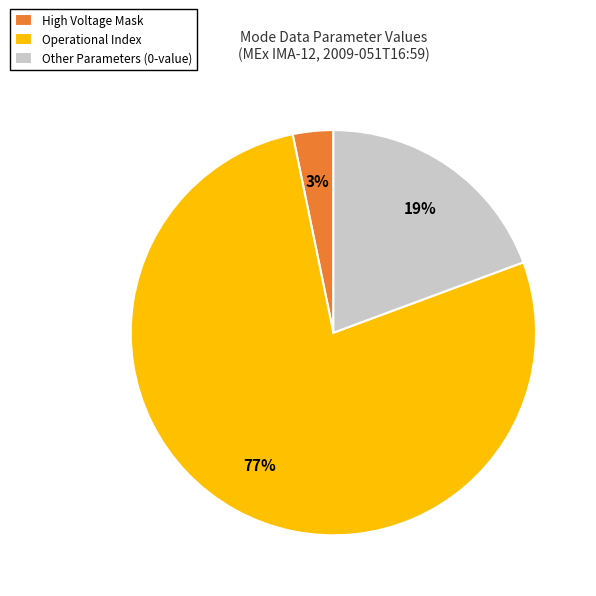

True or false: High Voltage Mask accounts for 3% of the total.

True